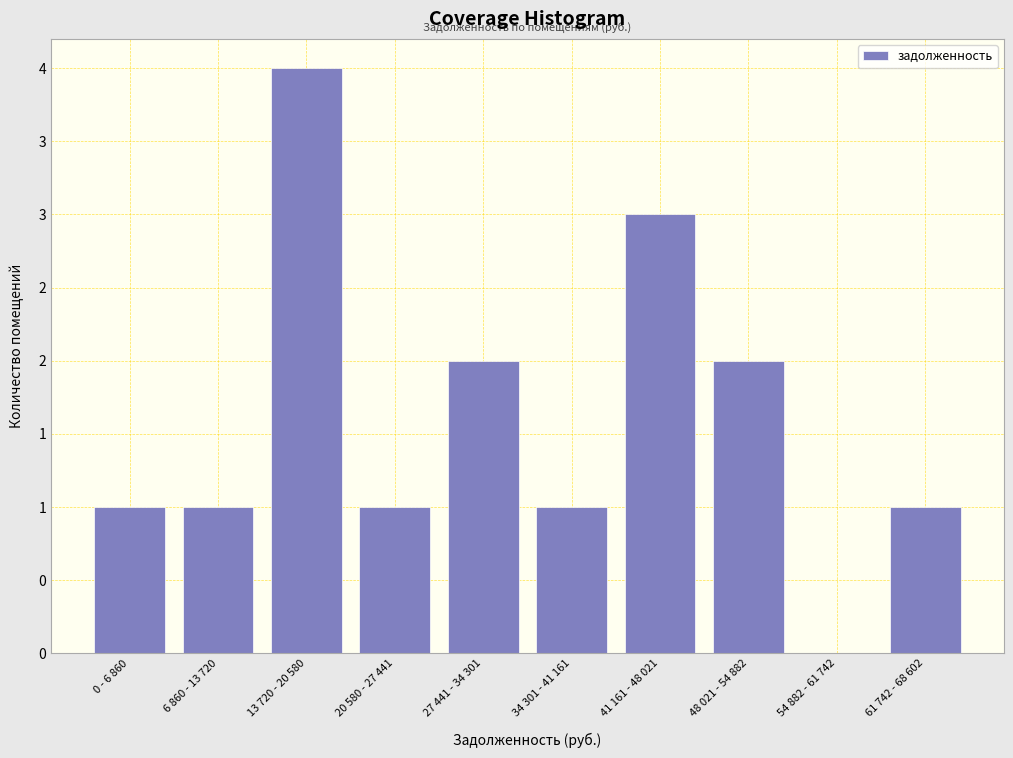

Are the bars horizontal?

No